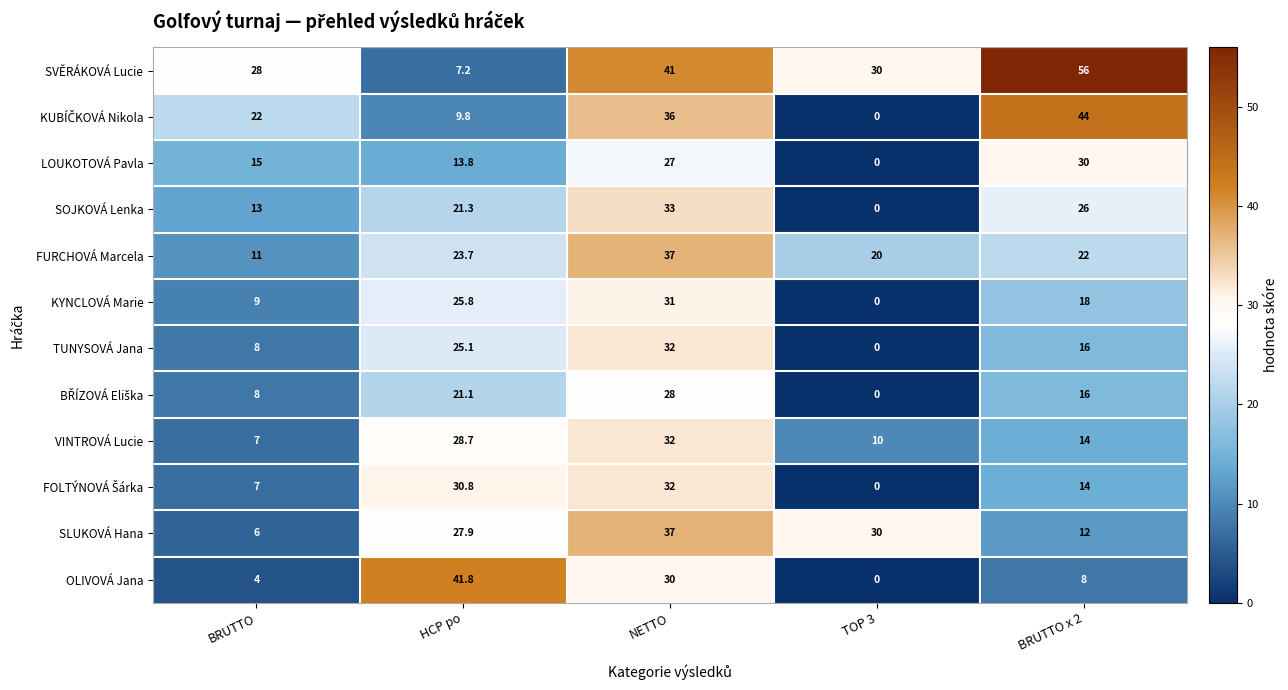

True or false: SOJKOVÁ Lenka has a value of 46.0 at NETTO.

False